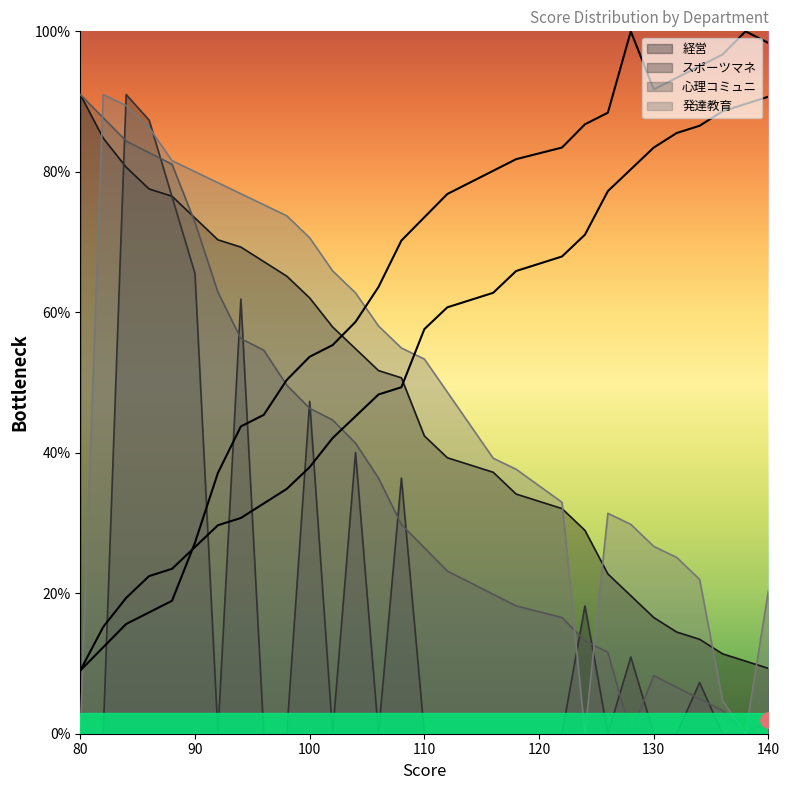

Is the value of 心理コミュニ at 106 greater than the value of スポーツマネ at 112?

Yes